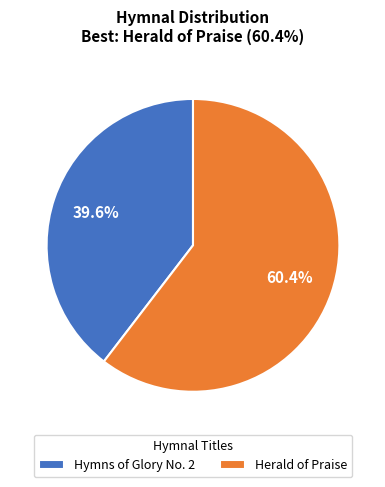

To the nearest percent, what percentage of the pie is Hymns of Glory No. 2?

40%